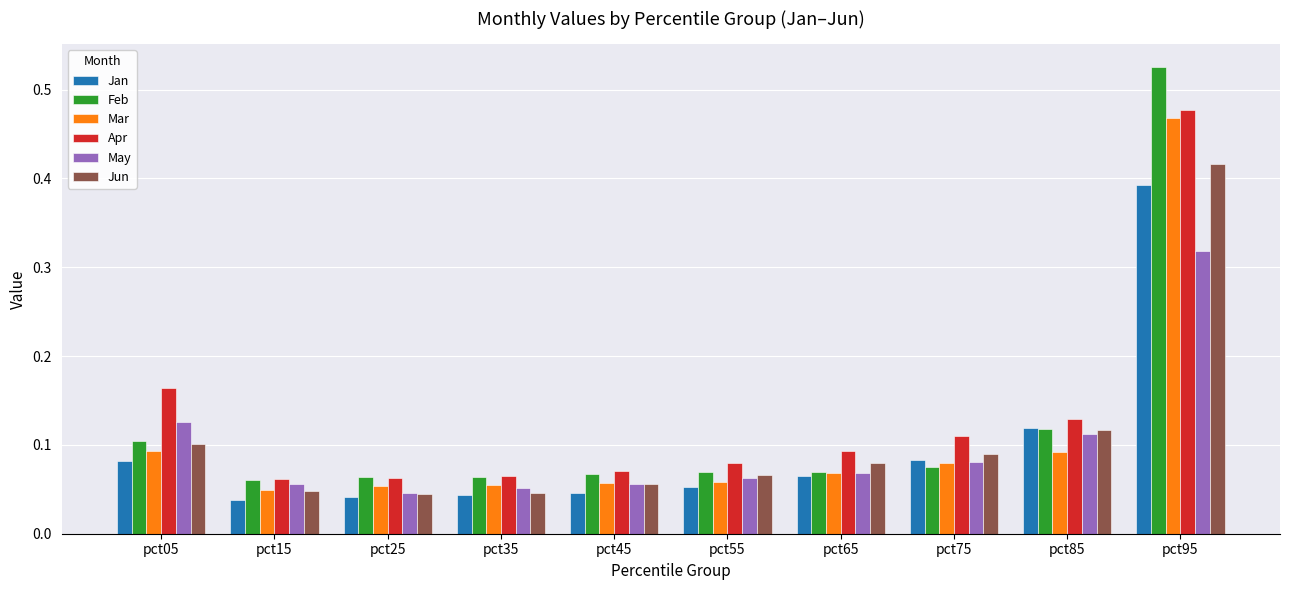

How many Jun values are between 0 and 1?

10